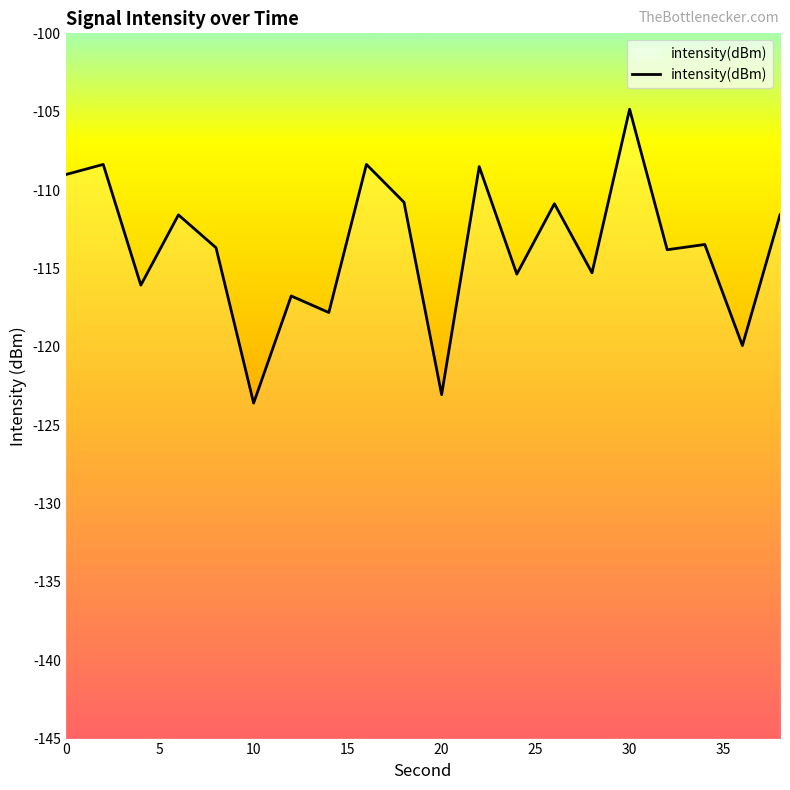

What is the difference between the maximum and minimum values?

18.8